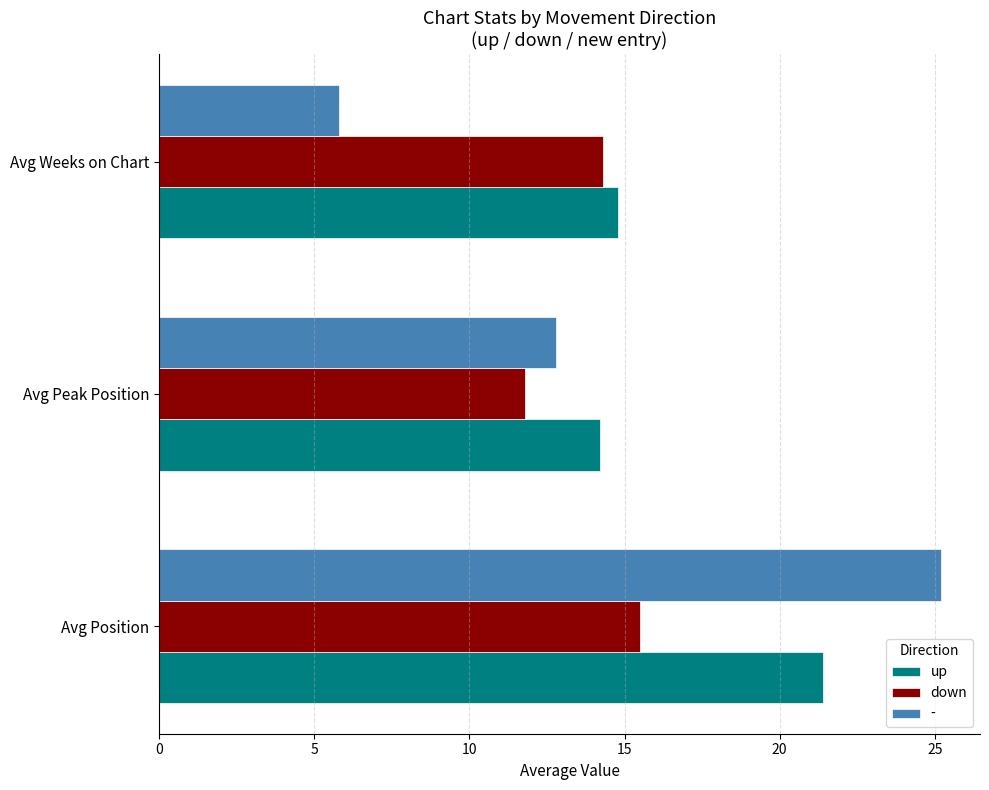

The up series shows 23.2 at Avg Peak Position. True or false?

False